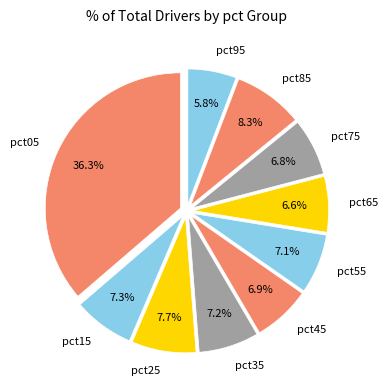

Do pct55 and pct05 together represent more than half of the pie?

No